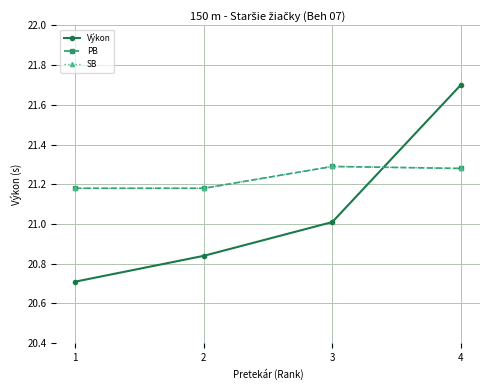

What is the spread (max minus min) of values at 4?

0.4